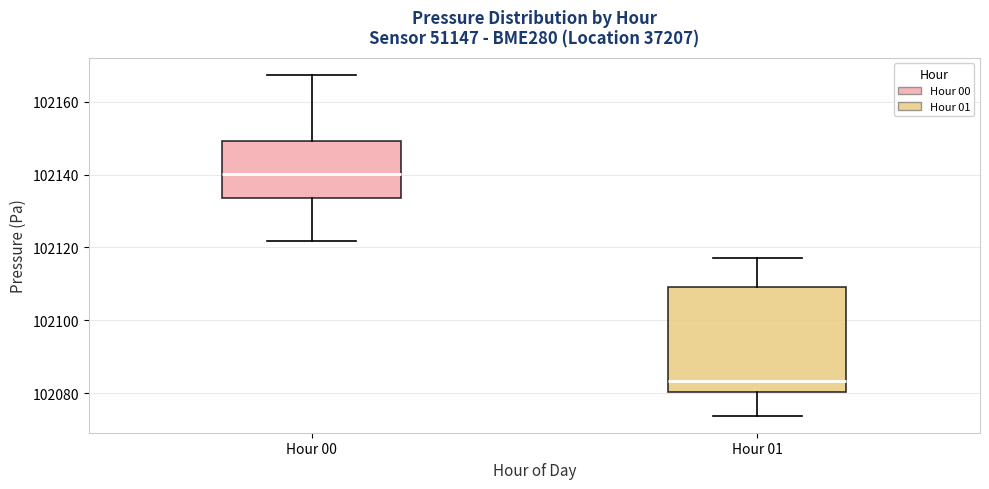

Where is the upper edge of the box for Hour 01 on the y-axis? The values are not printed on the chart, so give them approximately, as read against the axis.

102110